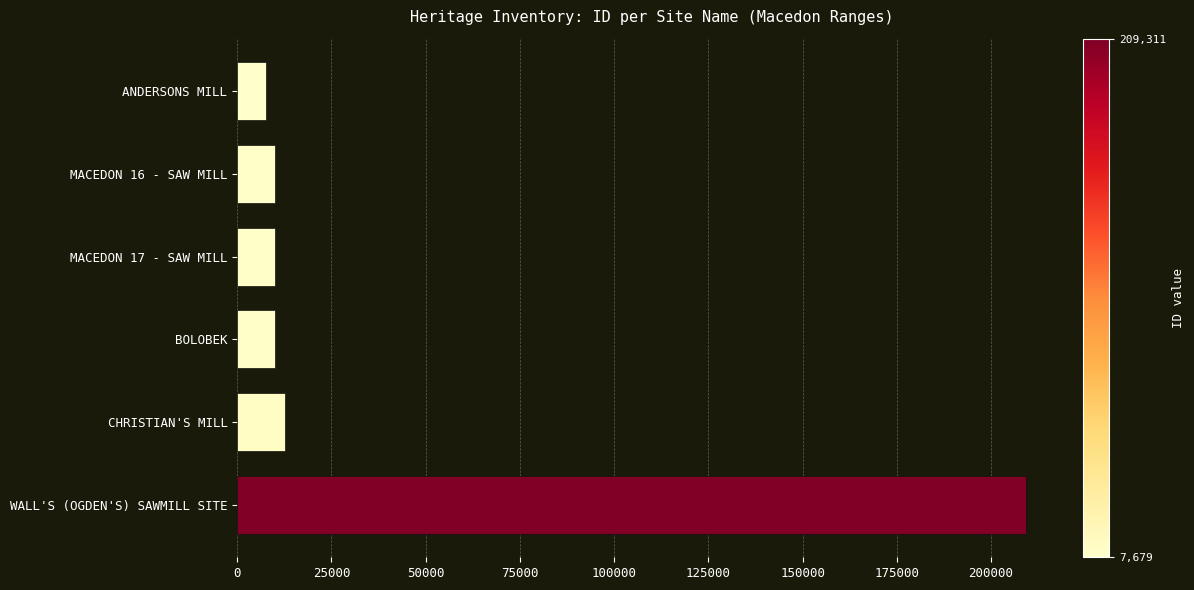

How many values are below 10144?

3